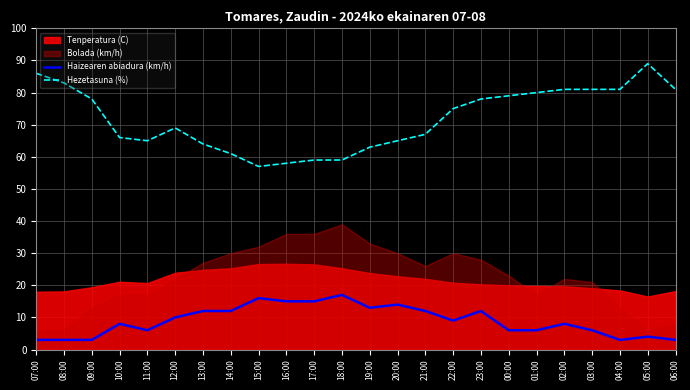

What is the label of the 24th point from the left?

06:00